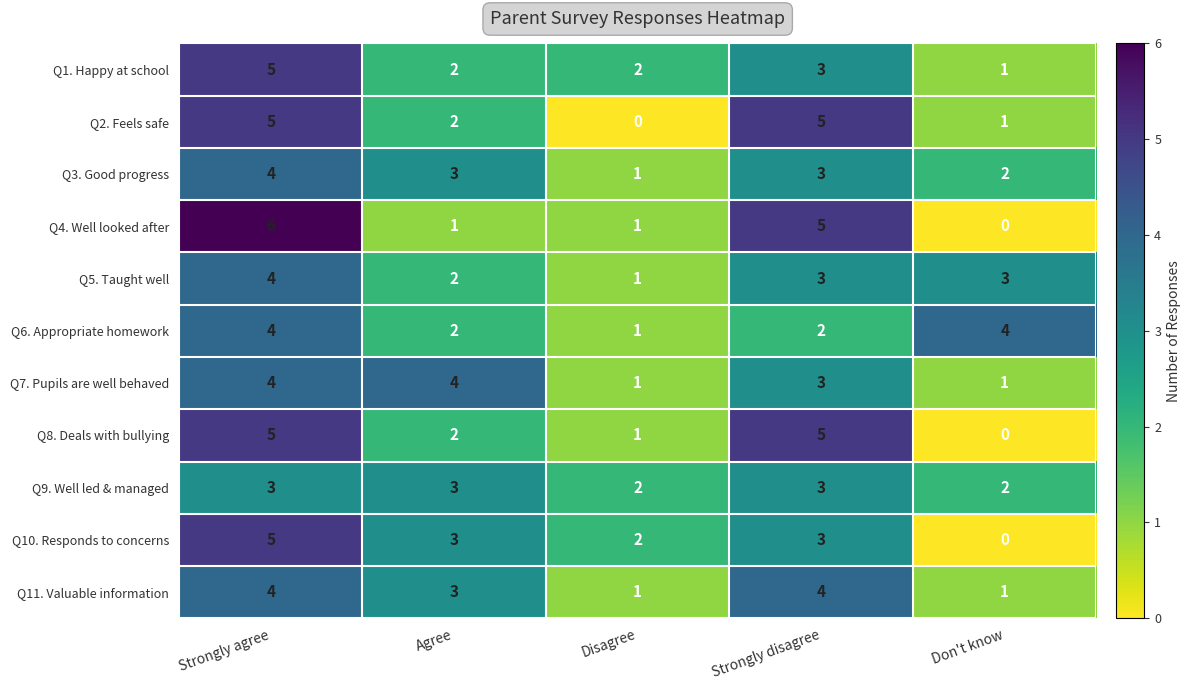

What is the approximate value of Q10. Responds to concerns at Strongly agree?

5